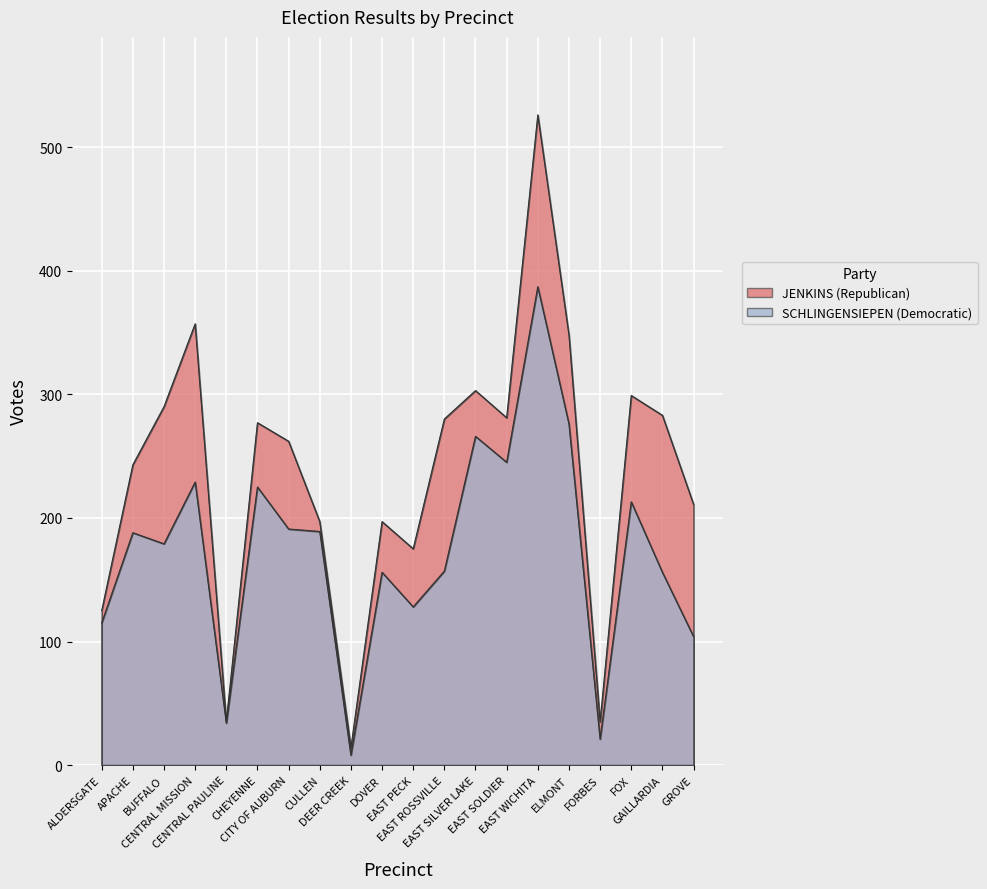

At which category does JENKINS reach its first local peak?

CENTRAL MISSION